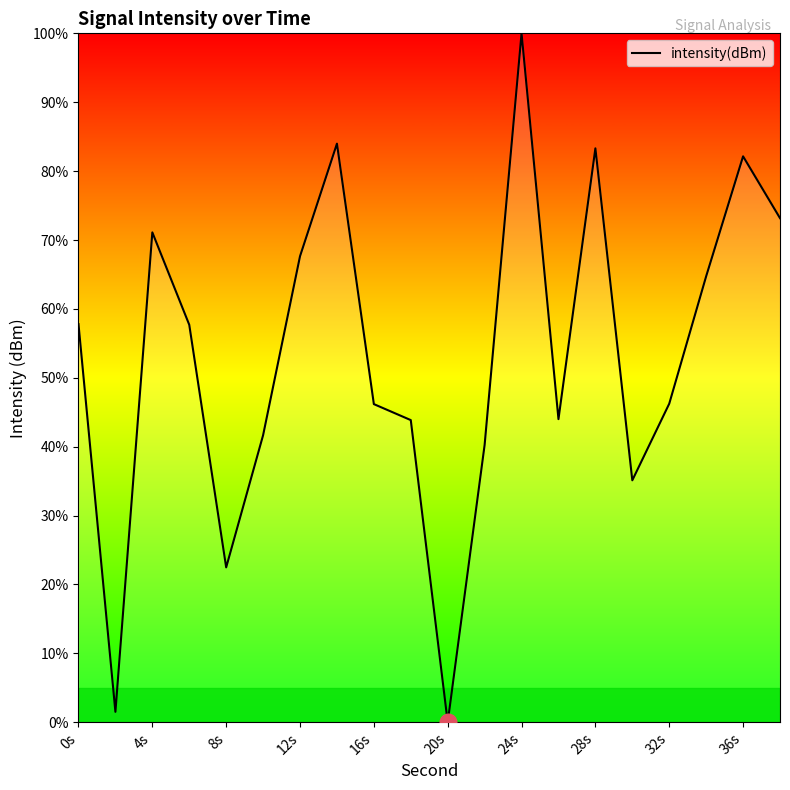

What is the difference between the maximum and minimum values?

100.0